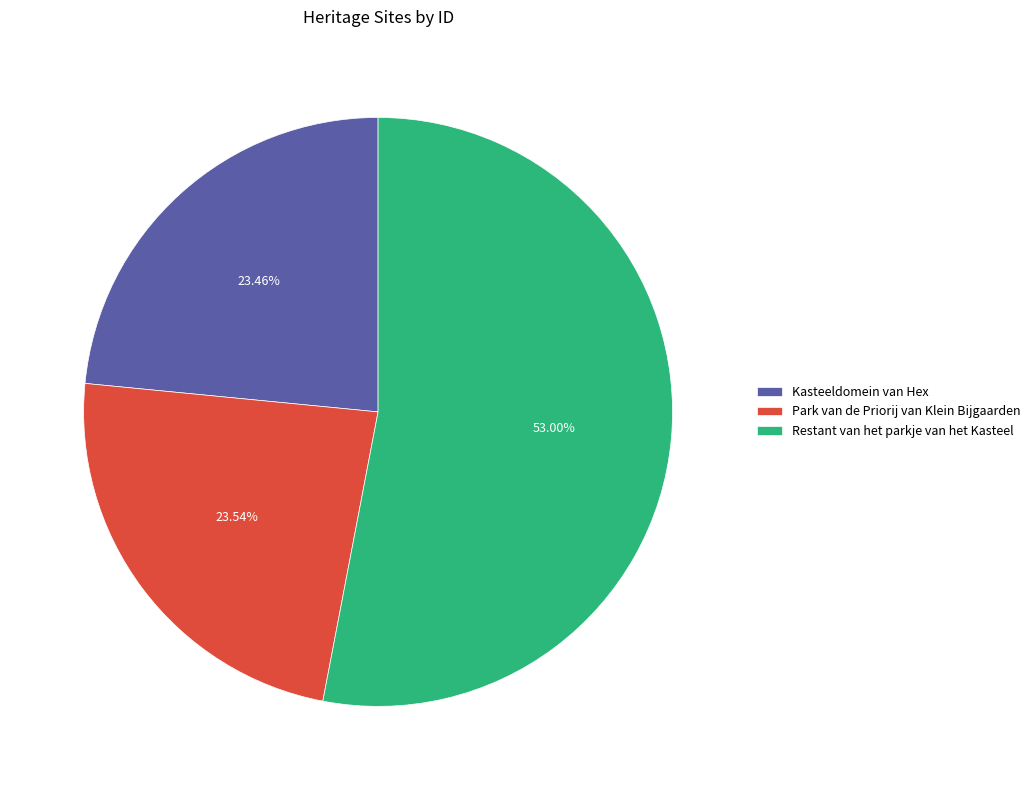

Approximately how many times larger is the value at Restant van het parkje van het Kasteel compared to Park van de Priorij van Klein Bijgaarden?

2.3